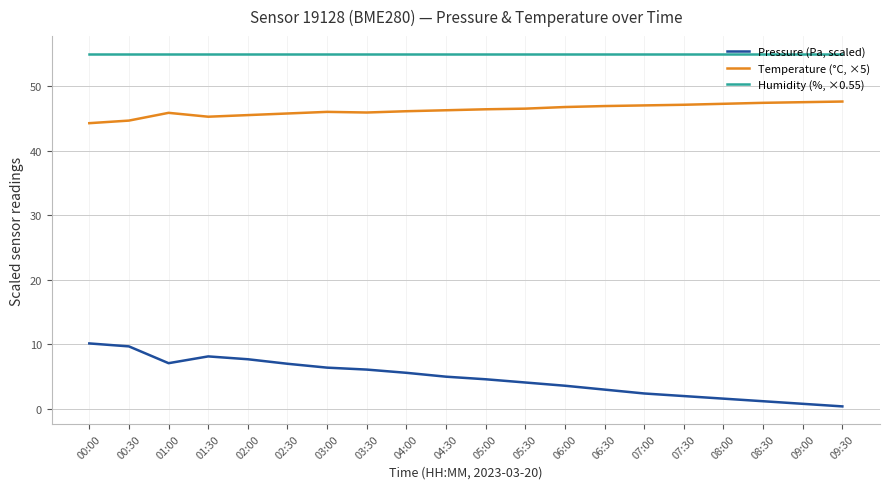

True or false: Pressure (Pa, scaled) and Humidity (%, ×0.55) intersect in this chart.

False